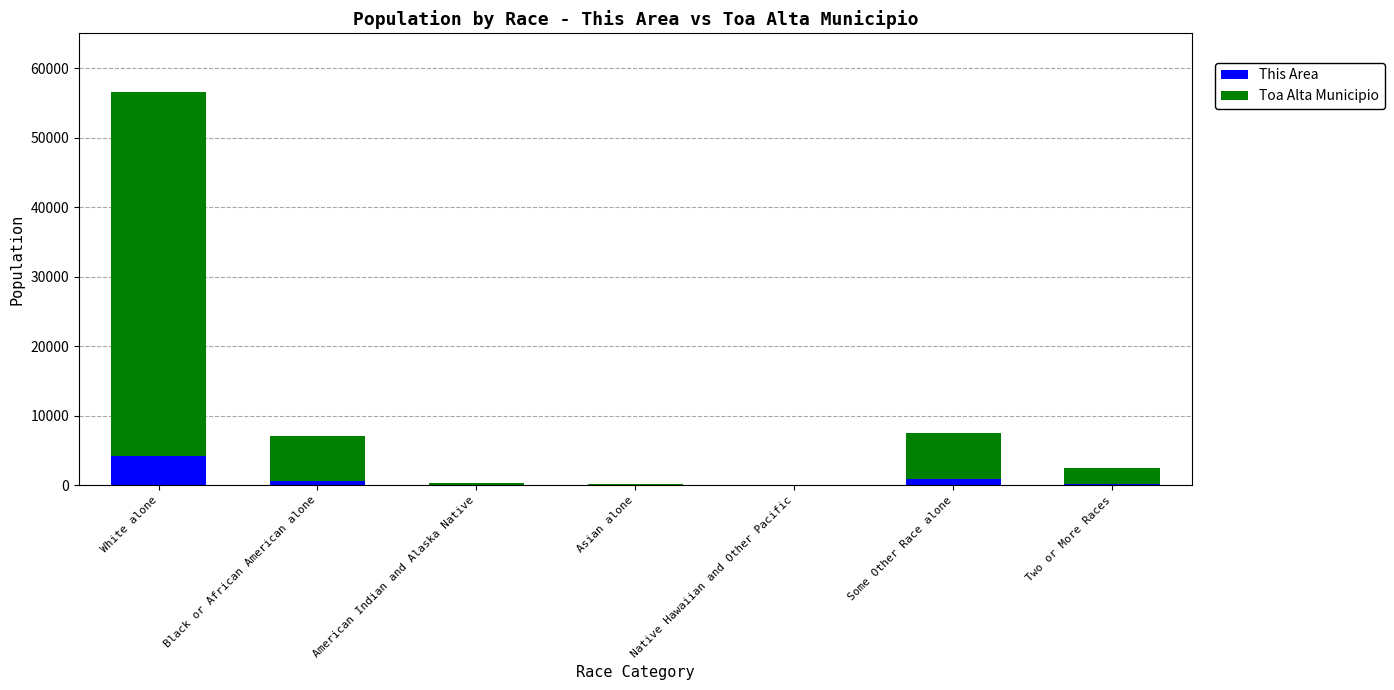

What is the maximum value for This Area?

4230